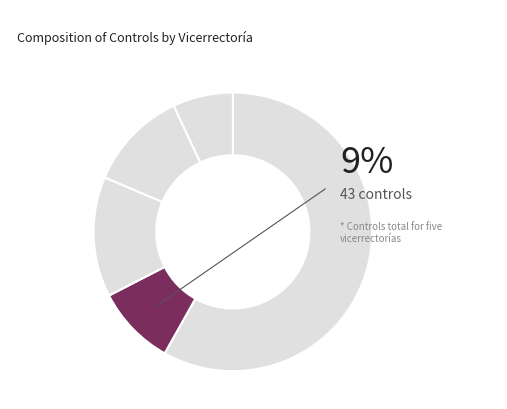

To the nearest percent, what percentage of the pie is VICERRECTORÍA GENERAL?

9%